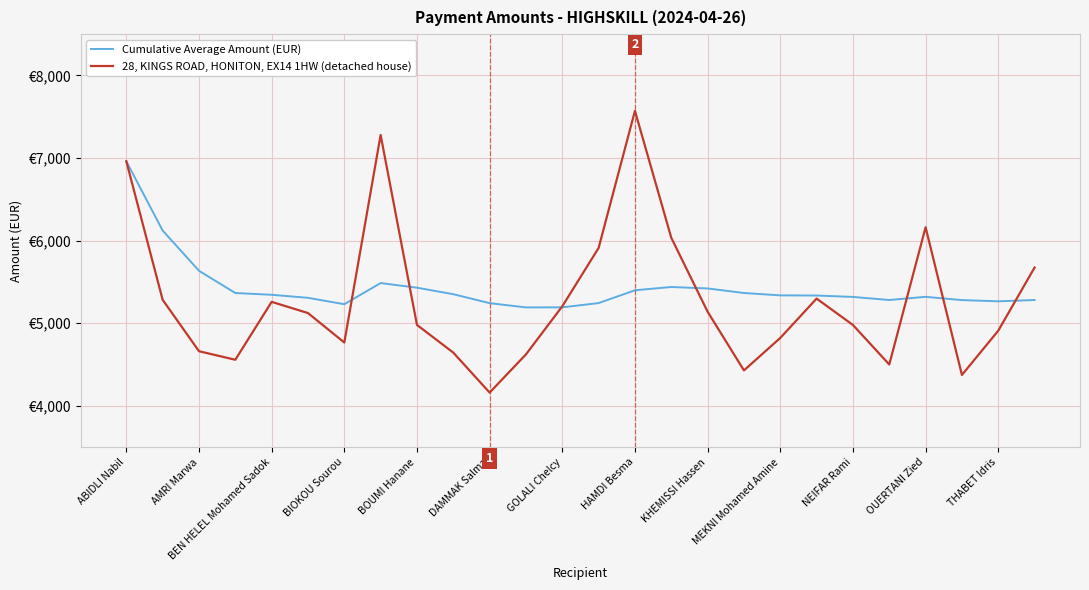

What is the sum of all 28, KINGS ROAD, HONITON, EX14 1HW (detached house) values?

137318.4